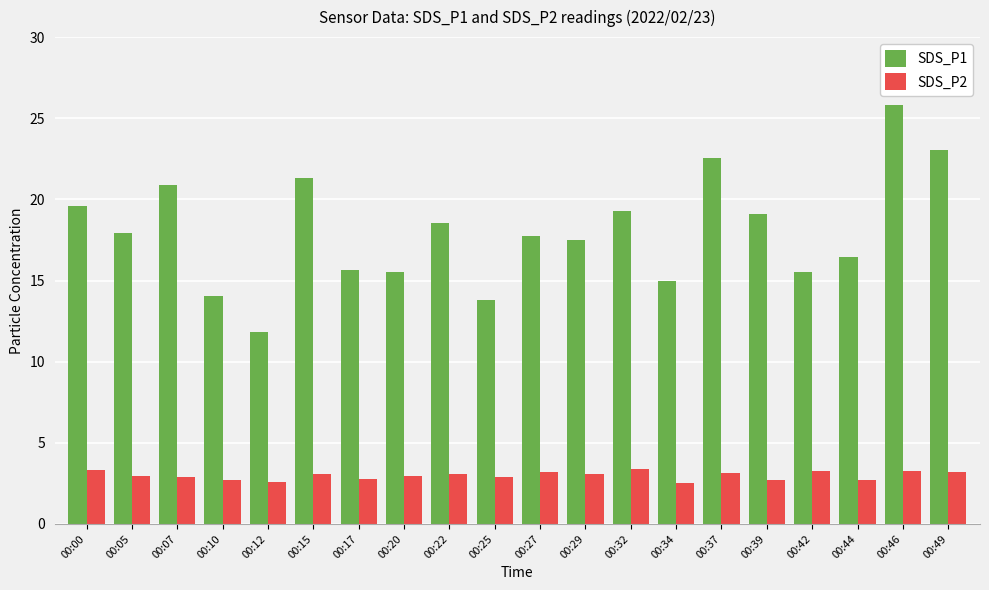

Is it true that SDS_P1 equals 33.0 at 00:32?

False